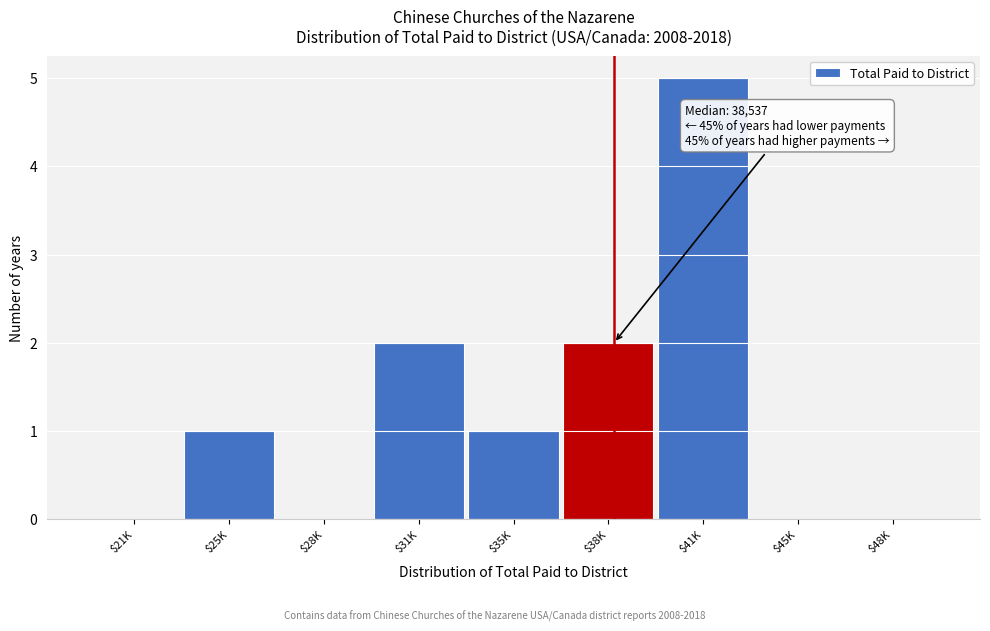

Is it true that the value at $41K is 8?

False